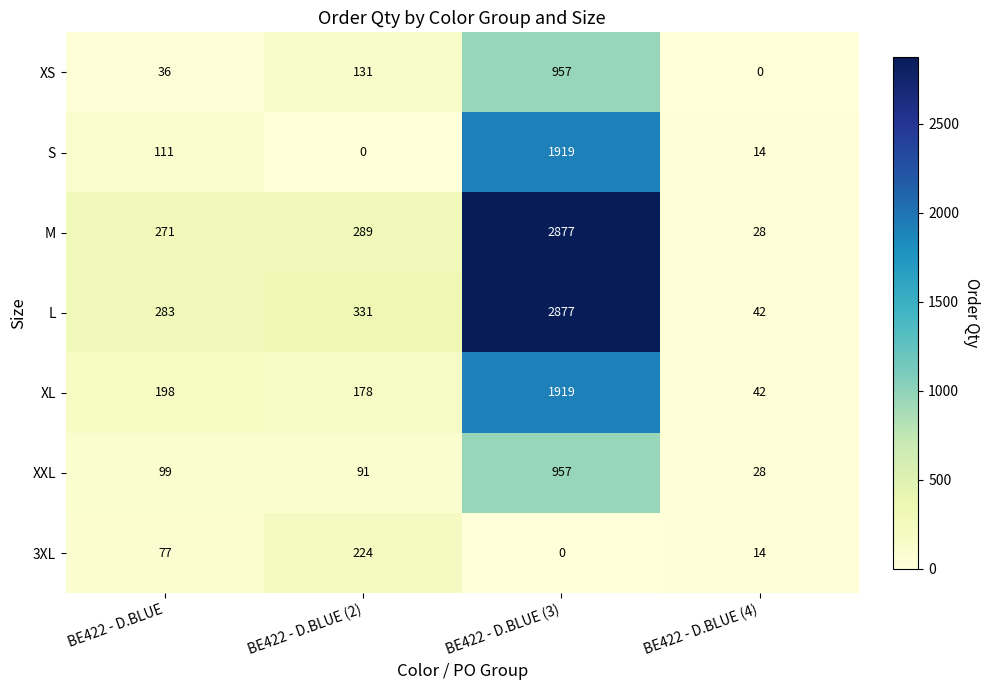

What is the approximate value of S at BE422 - D.BLUE (4)?

14